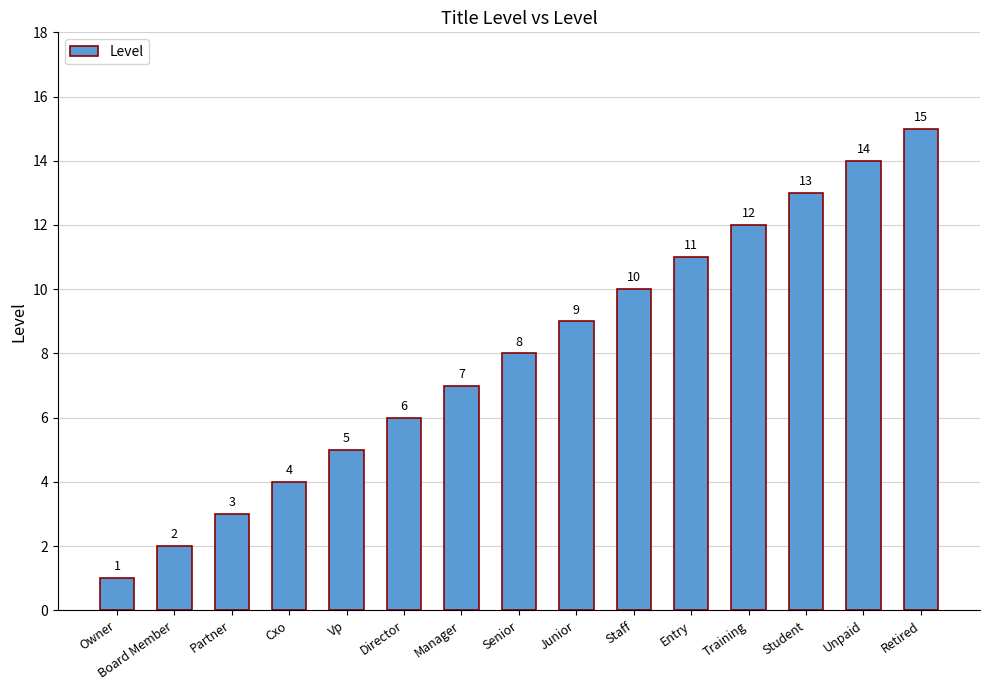

Reading left to right, extract all data points from this chart.

1	2	3	4	5	6	7	8	9	10	11	12	13	14	15